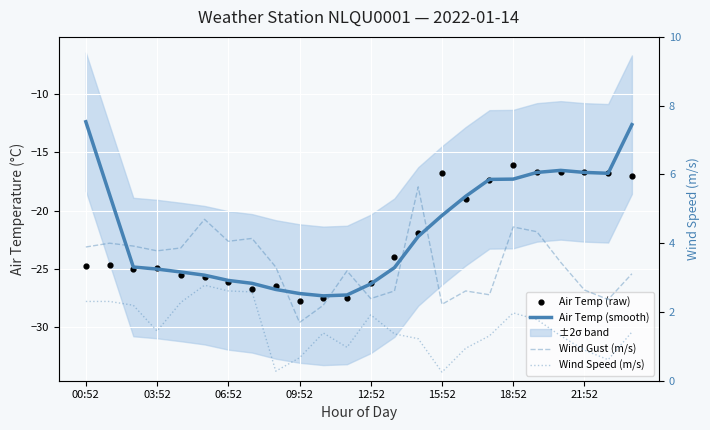

At how many categories does at least one series exceed -16?

24